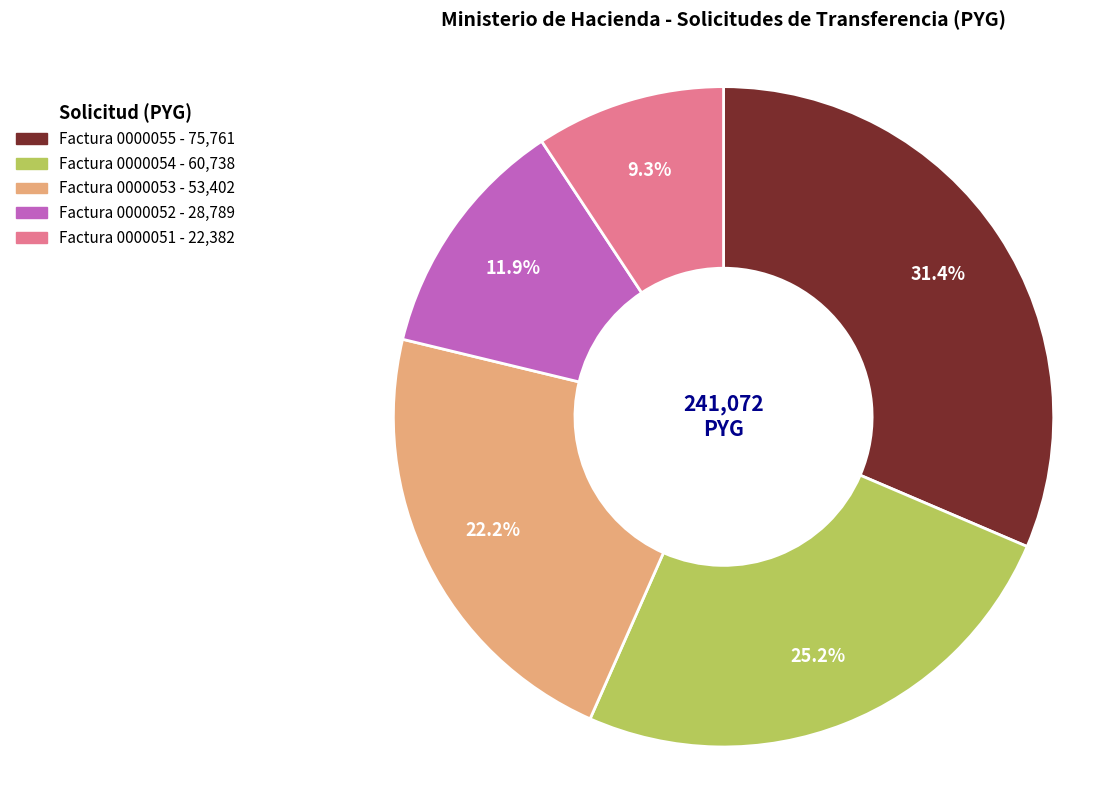

What is the smallest slice in the pie chart?

Factura 0000051